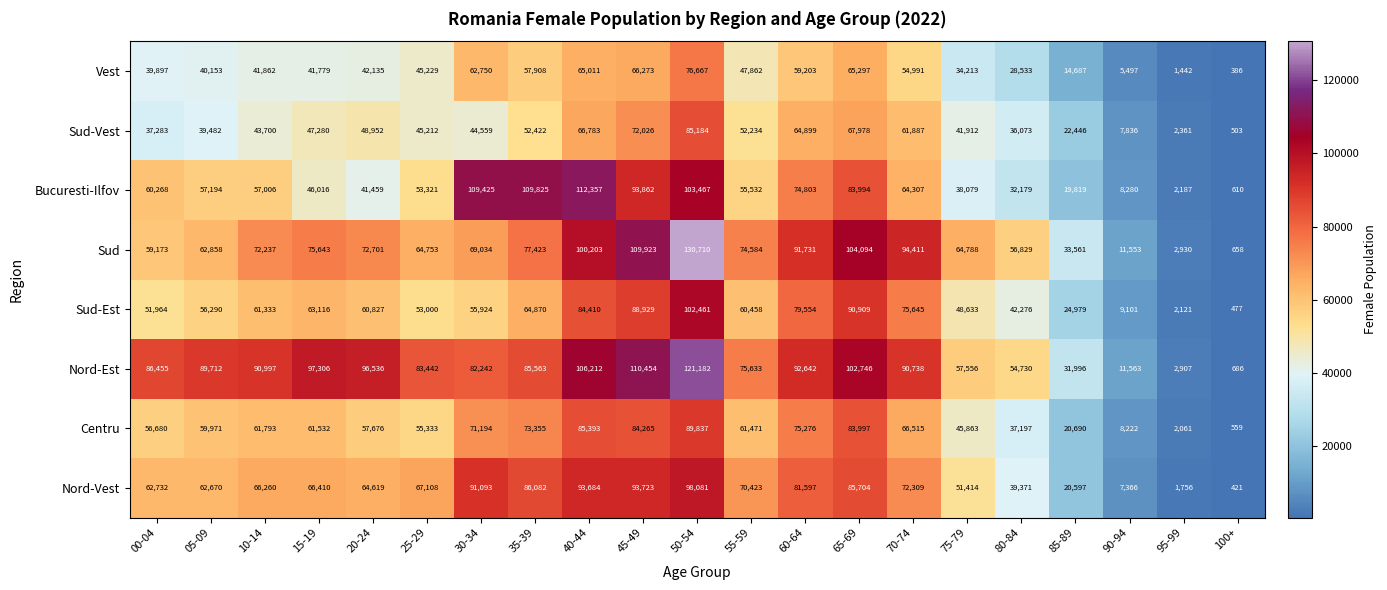

What is the sum of all Centru values?

1158880